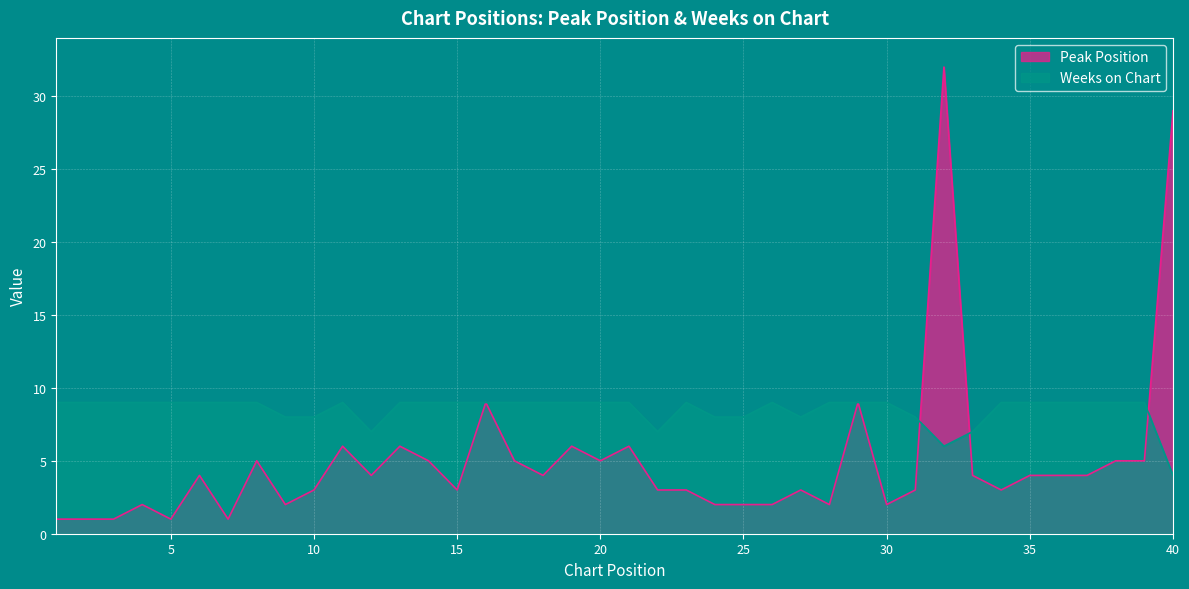

How many values in the Weeks on Chart series are below 9?

11